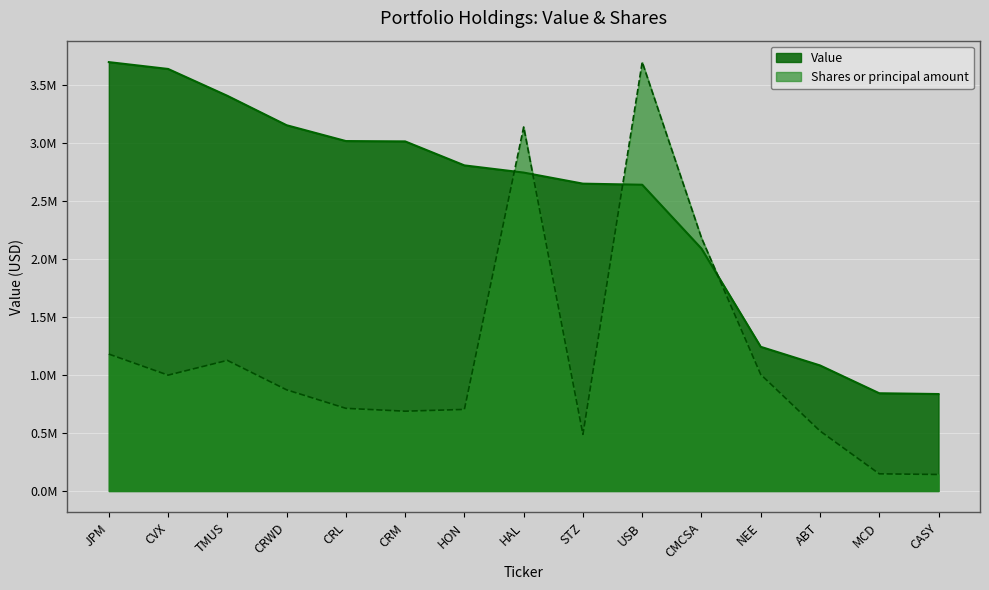

Reading left to right, what are all the values shown in this chart?

Value: JPM=3698735.0	CVX=3639663.0	TMUS=3408117.0	CRWD=3154443.0	CRL=3017896.0	CRM=3014933.0	HON=2808048.0	HAL=2746103.0	STZ=2650526.0	USB=2641163.0	CMCSA=2090587.0	NEE=1243479.0	ABT=1083074.0	MCD=843008.0	CASY=836282.0
Shares or principal amount: JPM=1180826.6	CVX=999339.0	TMUS=1126658.1	CRWD=872529.2	CRL=712940.5	CRM=688356.4	HON=703727.3	HAL=3139225.5	STZ=488257.1	USB=3698735.0	CMCSA=2182897.2	NEE=1004894.8	ABT=517748.8	MCD=148153.1	CASY=142597.4